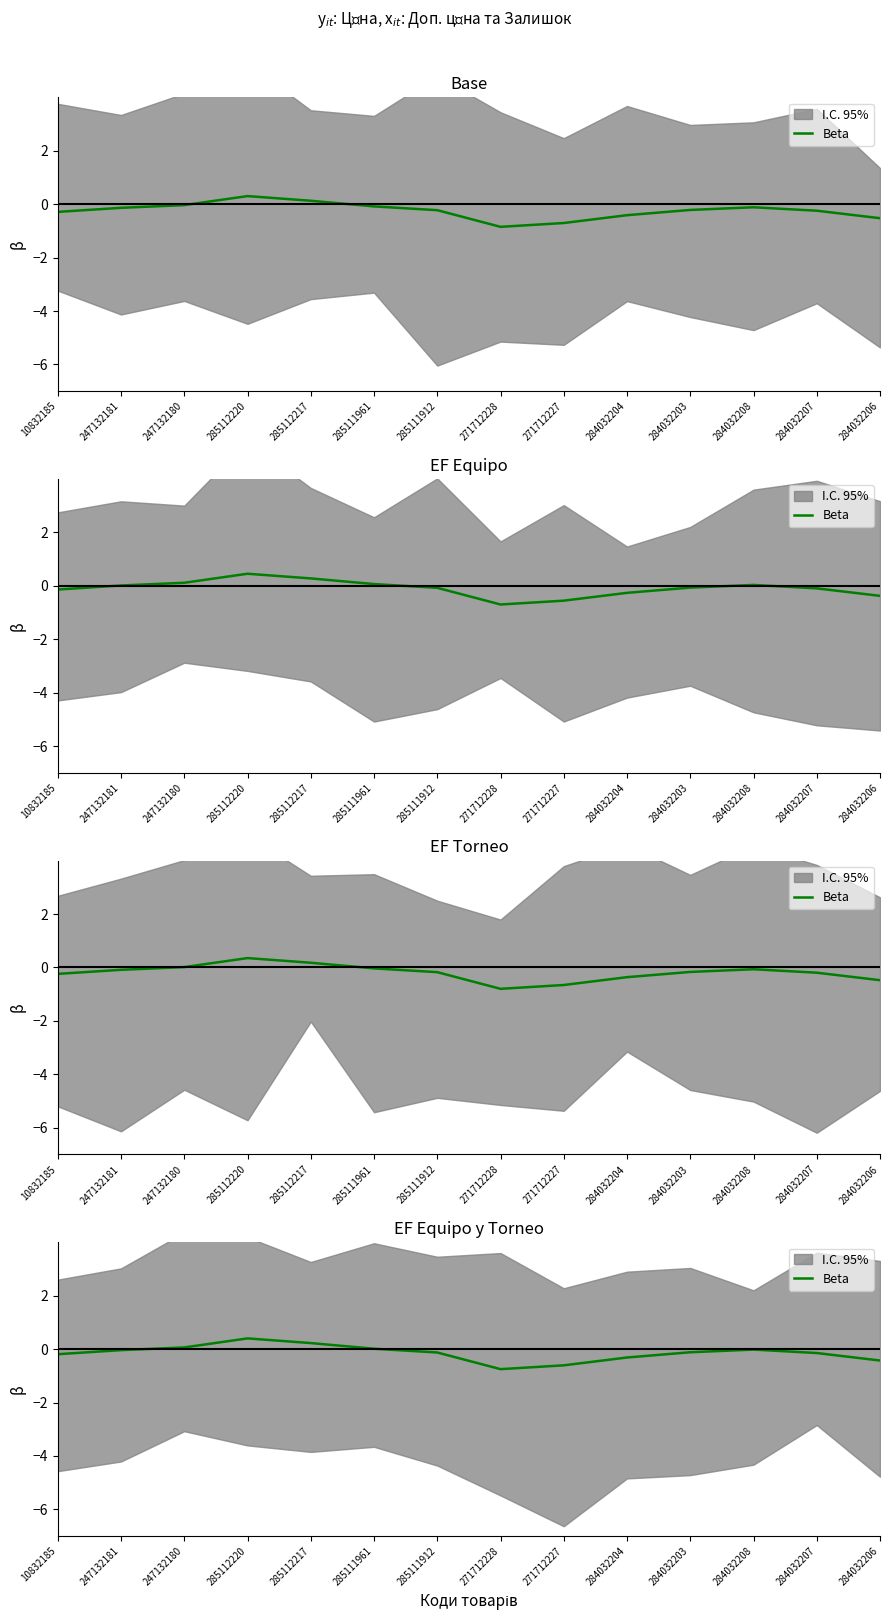

What position from the left is 271712228?

8